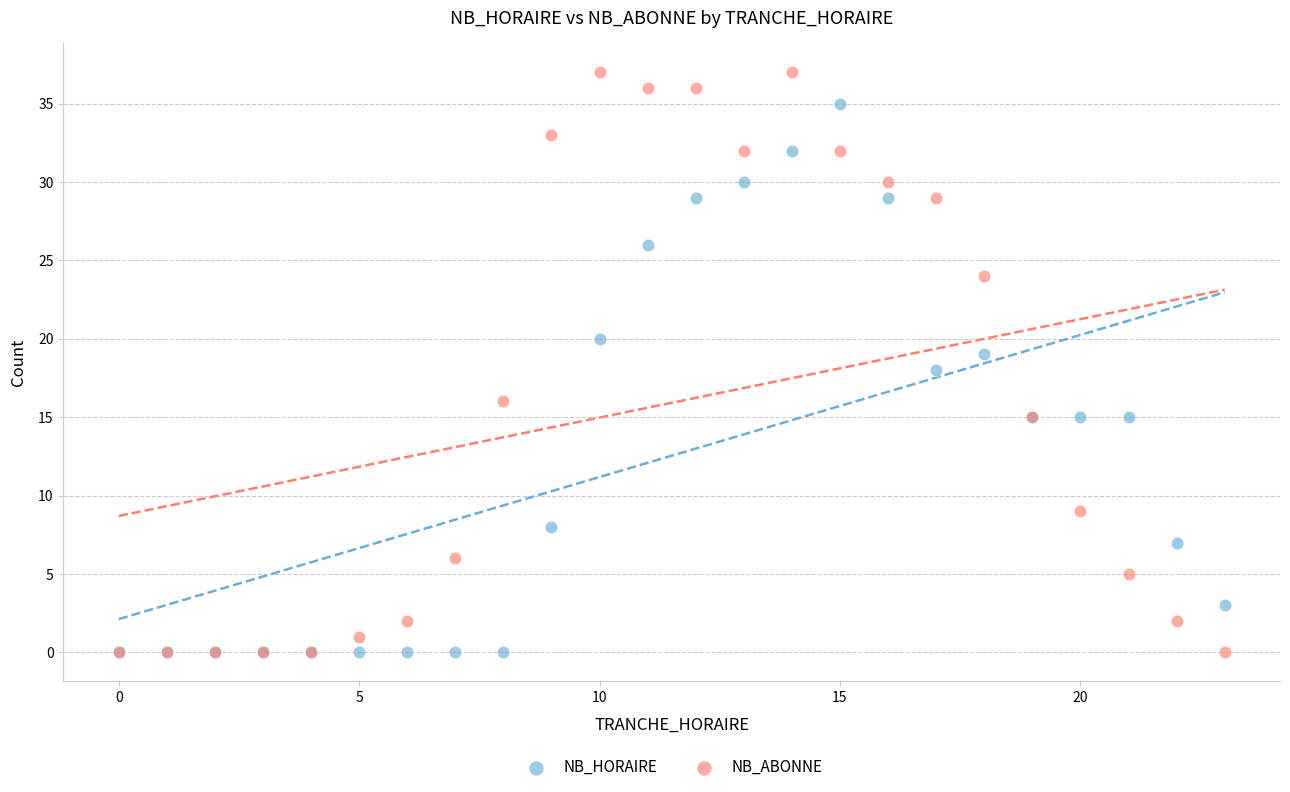

Which series has the largest Y range (max minus min)?

NB_ABONNE